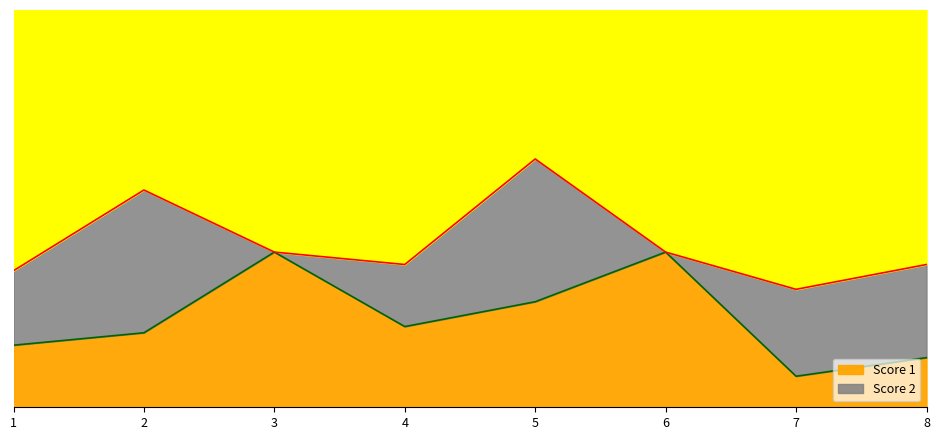

Which category has the lowest value across all series?

7